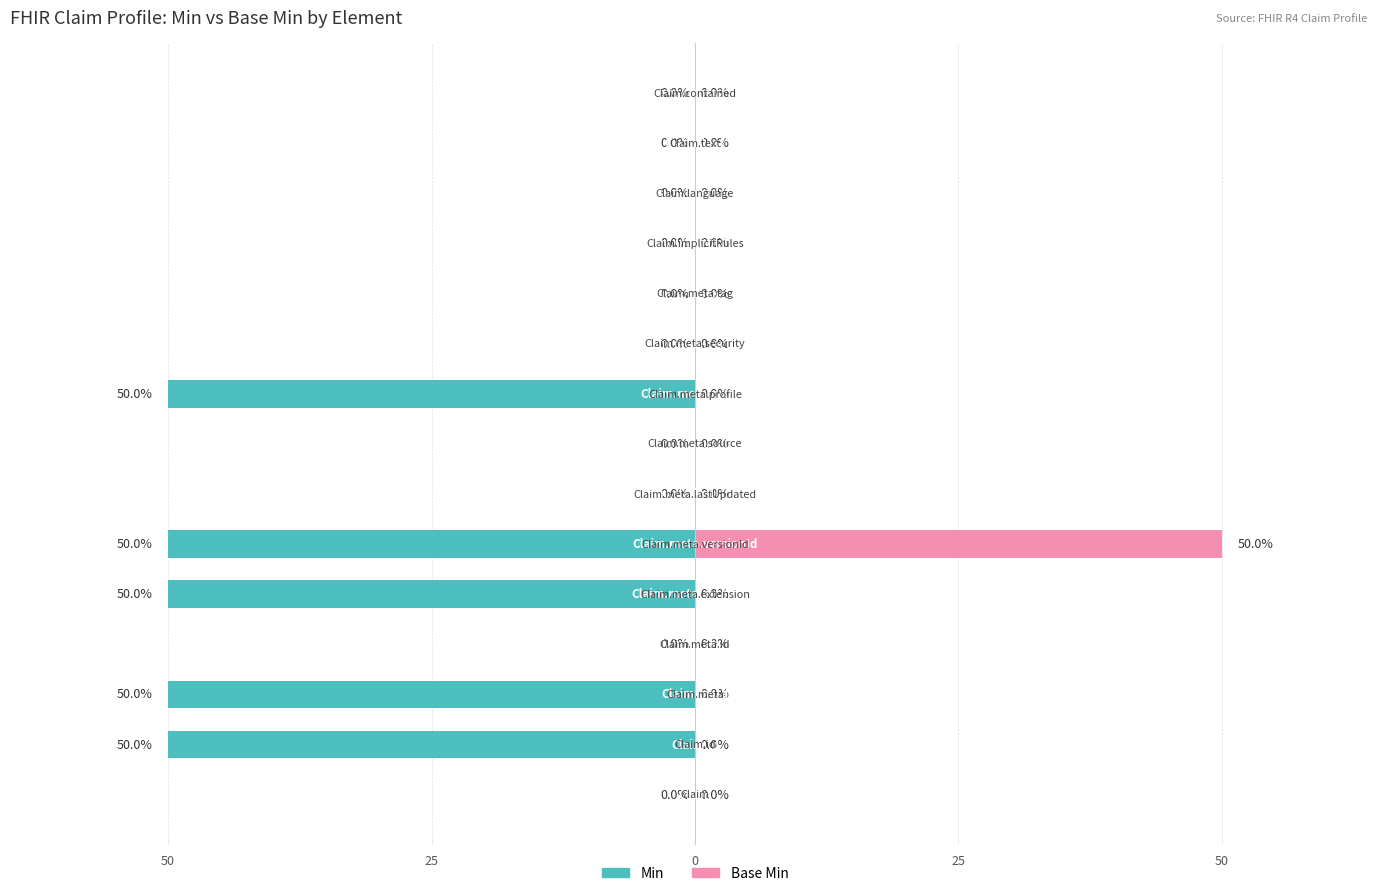

What is the sum of all Base Min values?

50